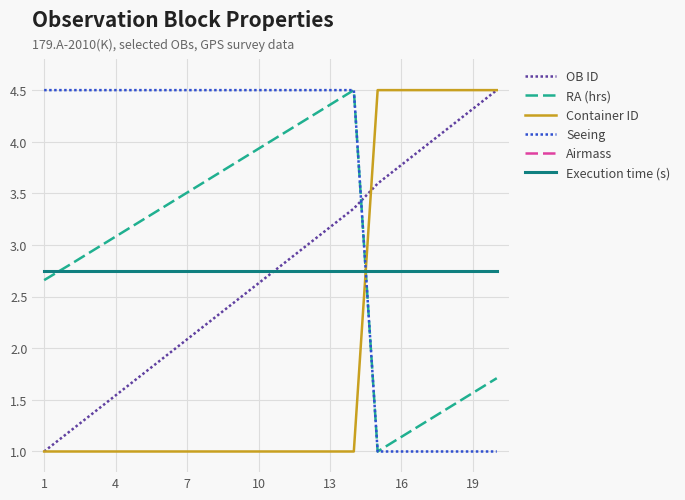

Does the chart have visible grid lines?

Yes